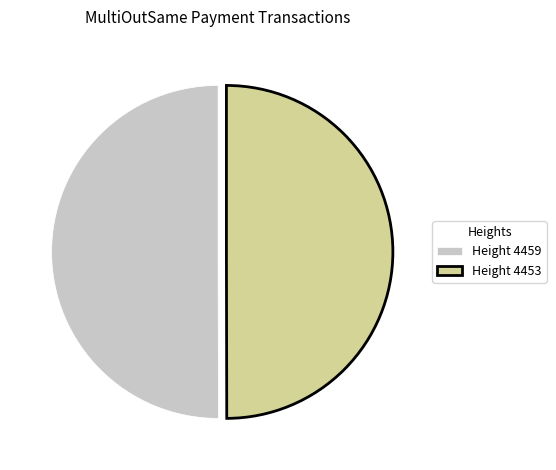

Is it true that Height 4453 is 35% of the pie?

False